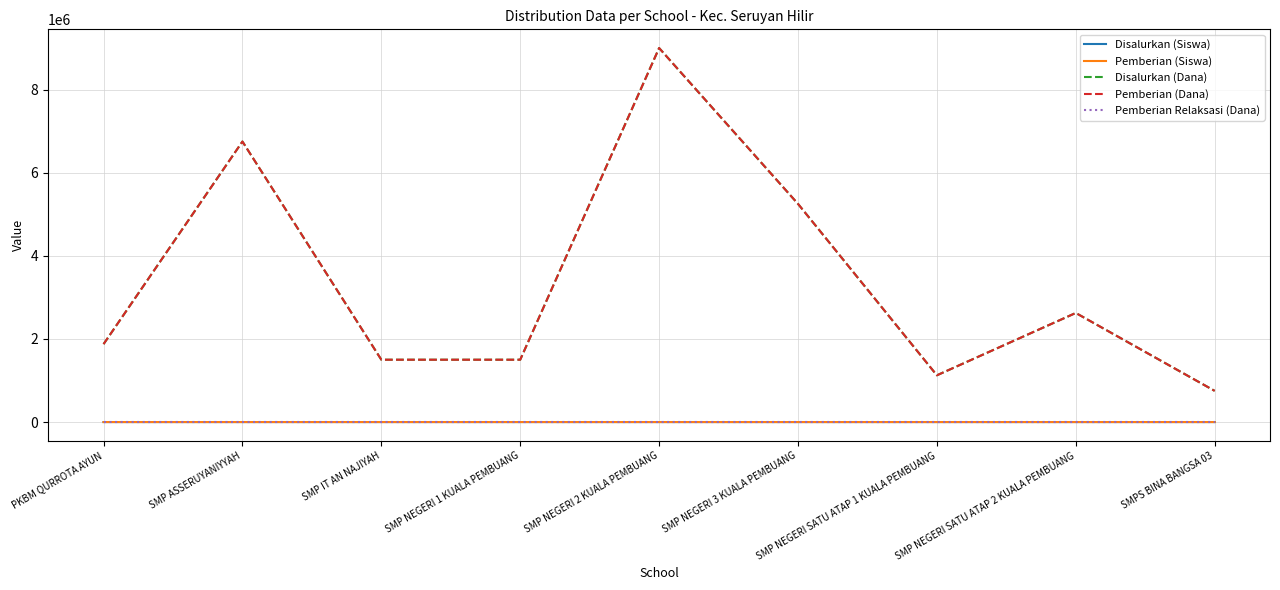

What is the label of the 7th point from the right?

SMP IT AN NAJIYAH